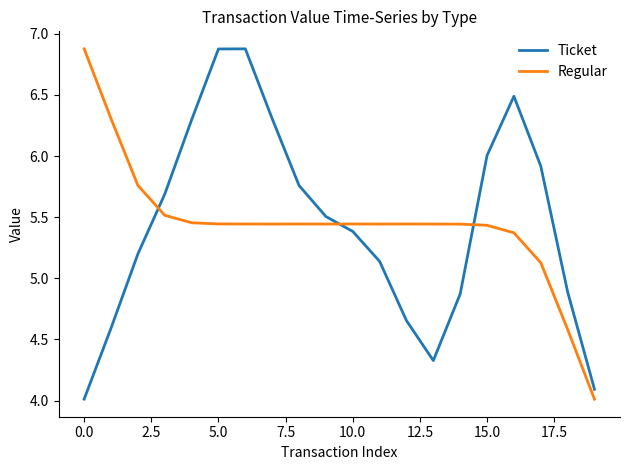

How many interior local valleys does the Ticket series have?

1